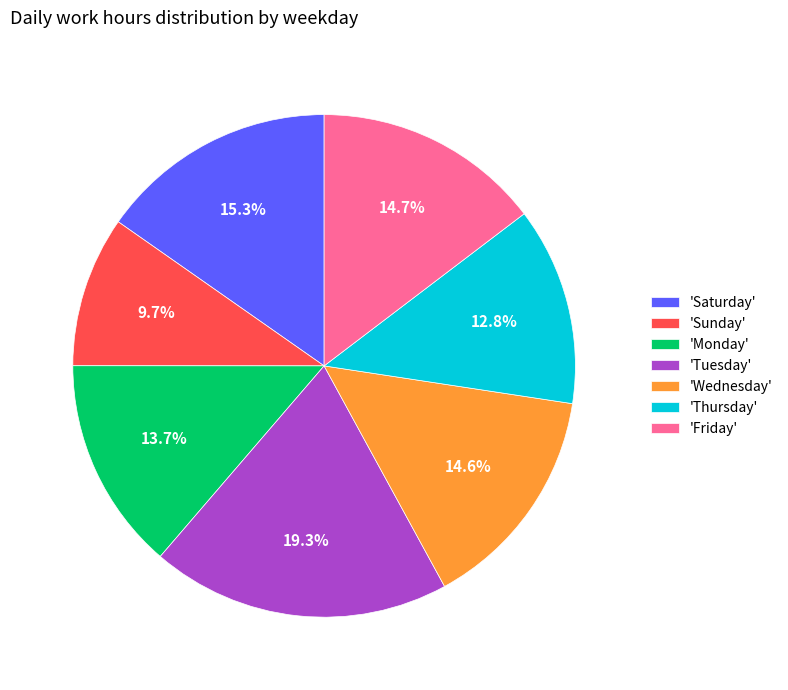

To the nearest percent, what is the difference between the largest and smallest slice percentages?

10%